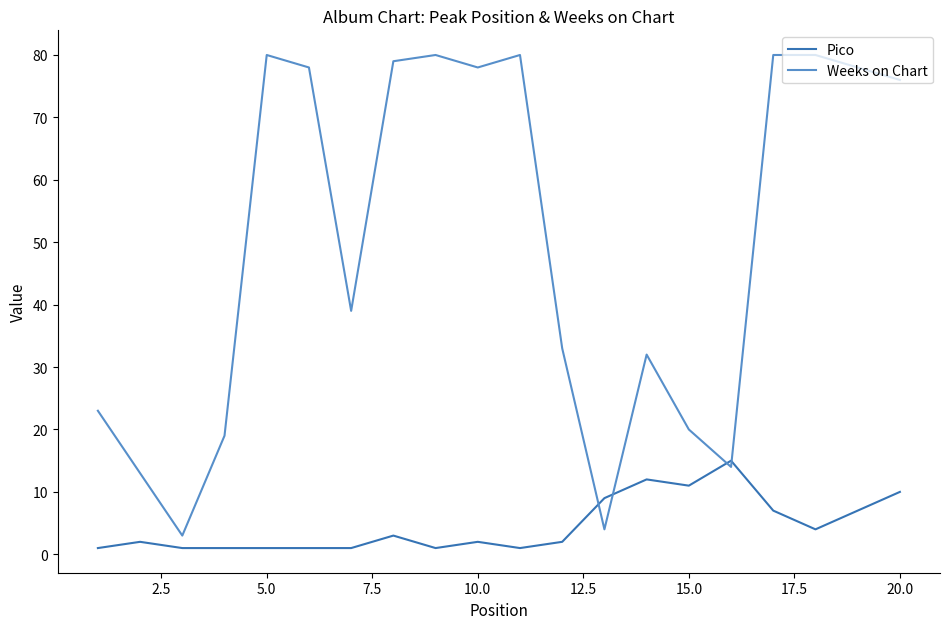

Is this an area chart (filled region under the line)?

No